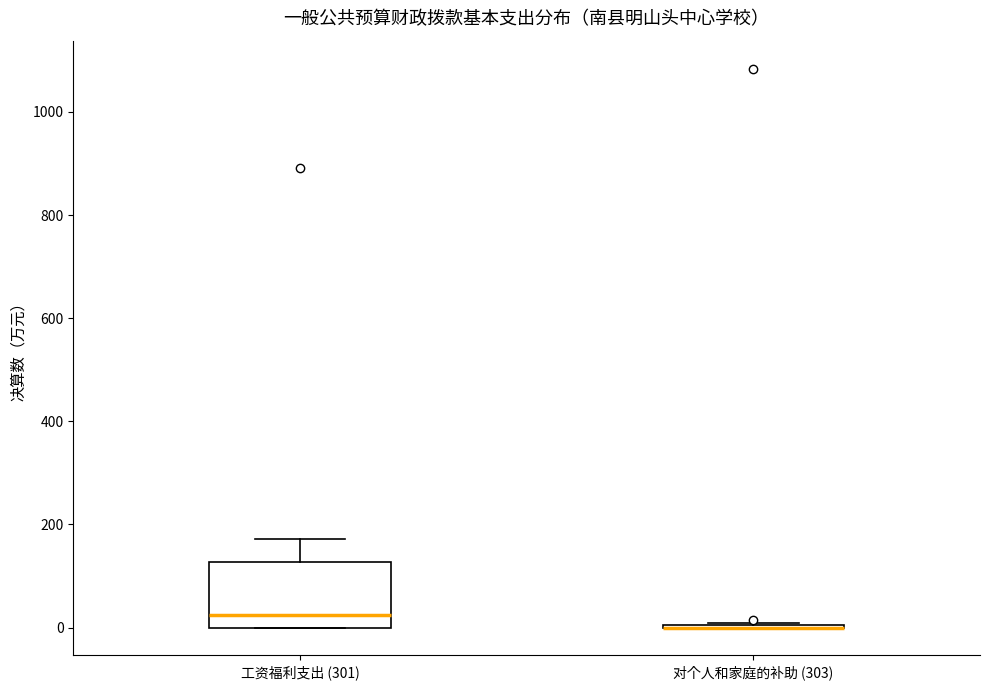

Which box is the tallest, from its lower edge to its upper edge?

工资福利支出 (301)